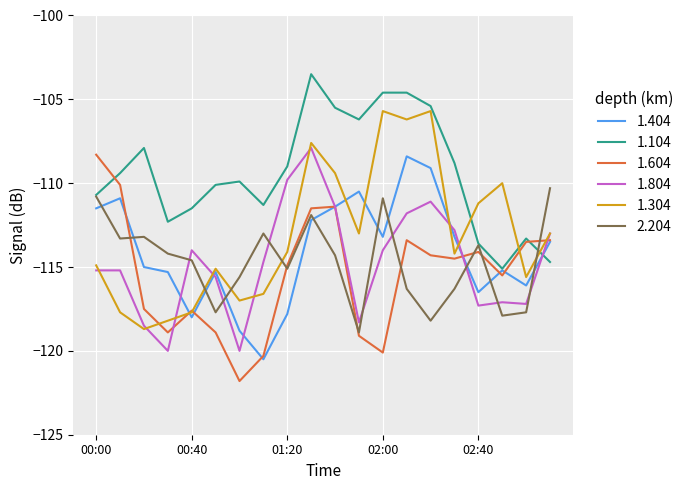

What is the smallest value displayed?

-121.8